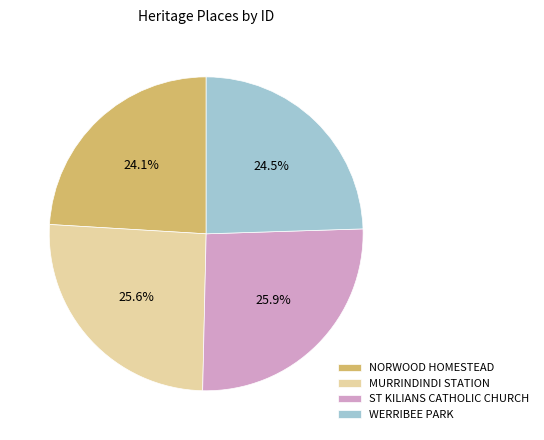

How many segments does this pie chart have?

4